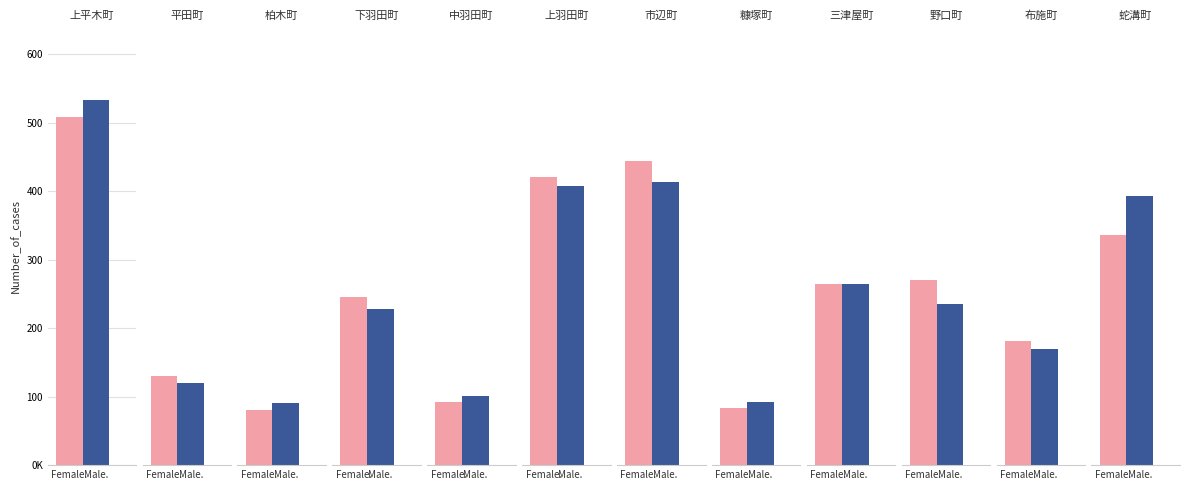

Count the number of categories in the chart.

12